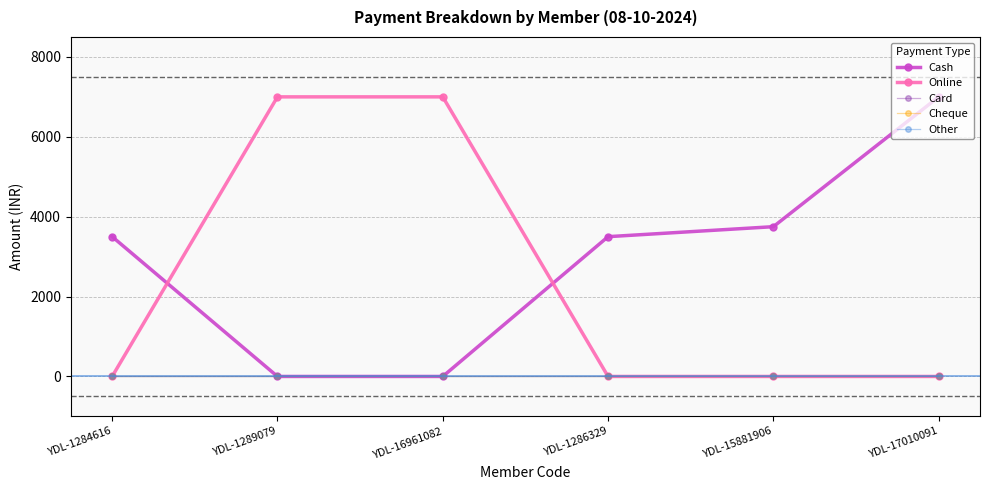

True or false: Cheque and Cash cross at least once.

False